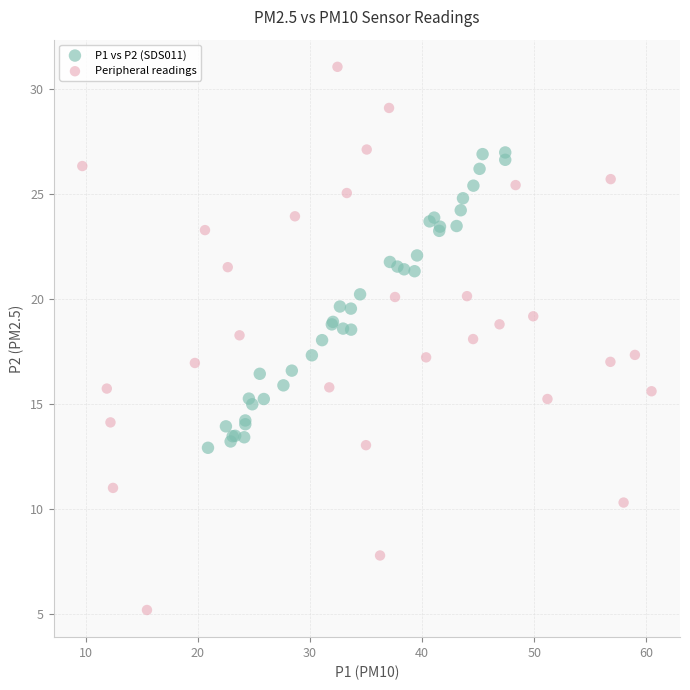

Which series has the largest Y range (max minus min)?

Peripheral readings